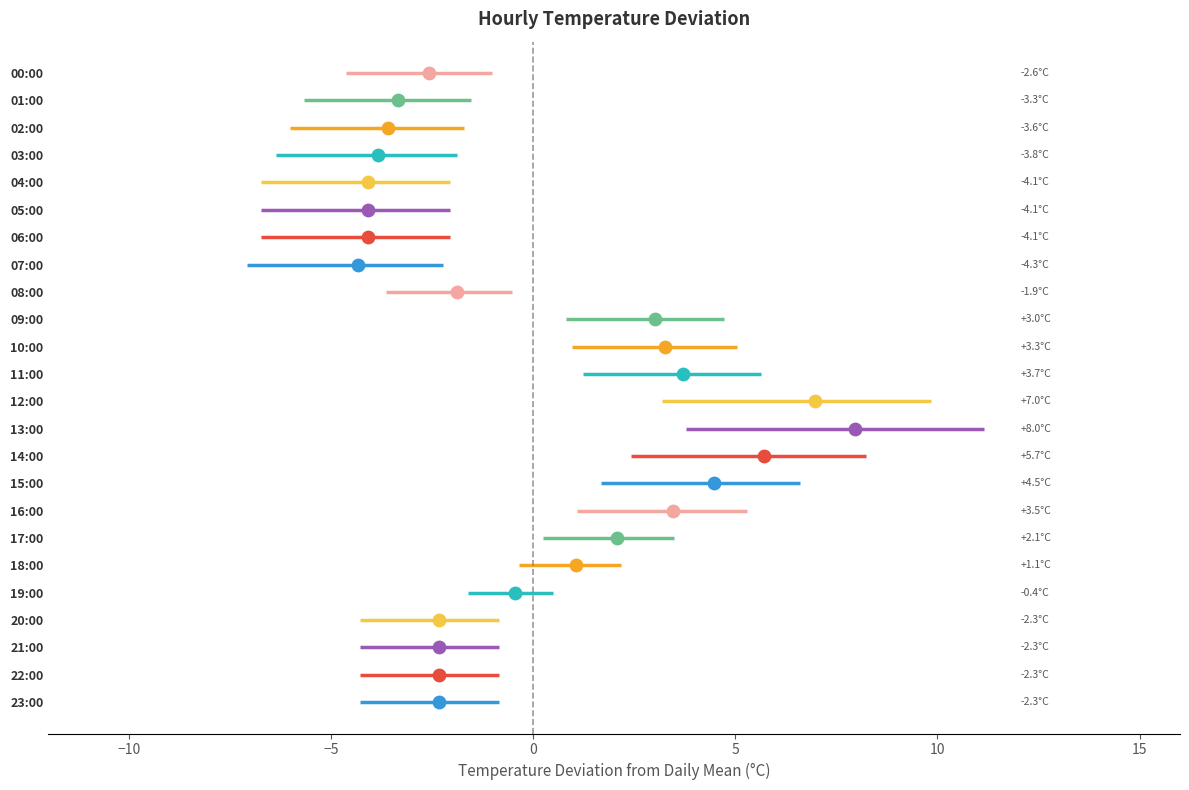

What is the change in value from 12:00 to 15:00?

-2.5